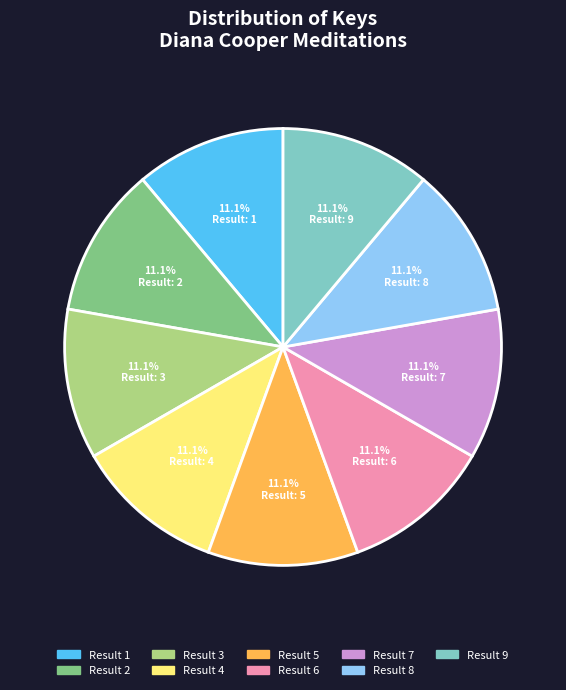

Is there any slice that represents more than half of the pie?

No